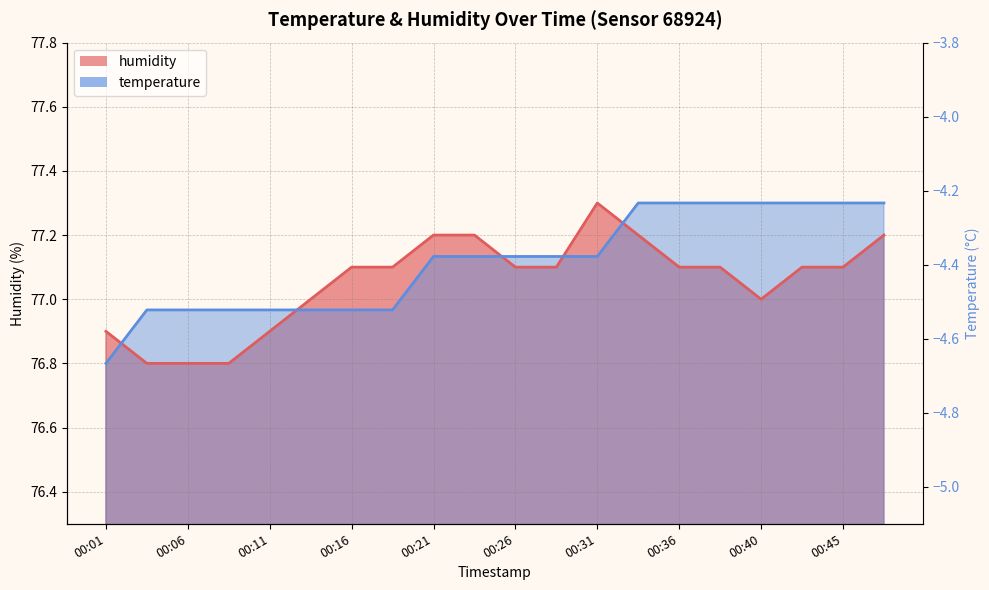

Is it true that humidity equals 77.1 at 00:38?

True